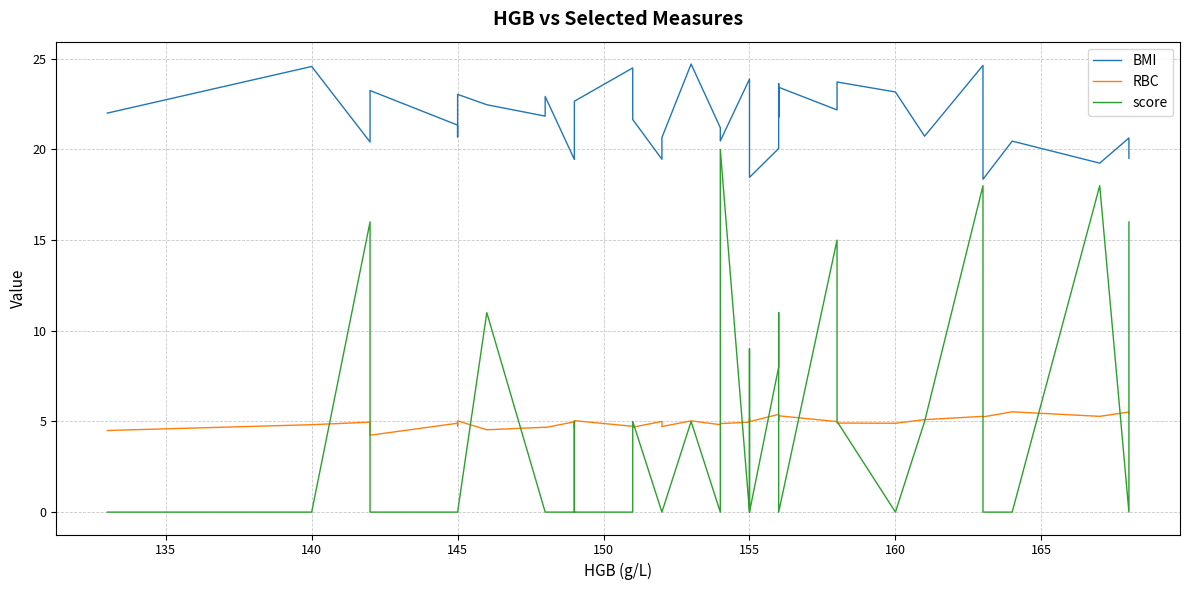

At how many categories does at least one series exceed 8?

40